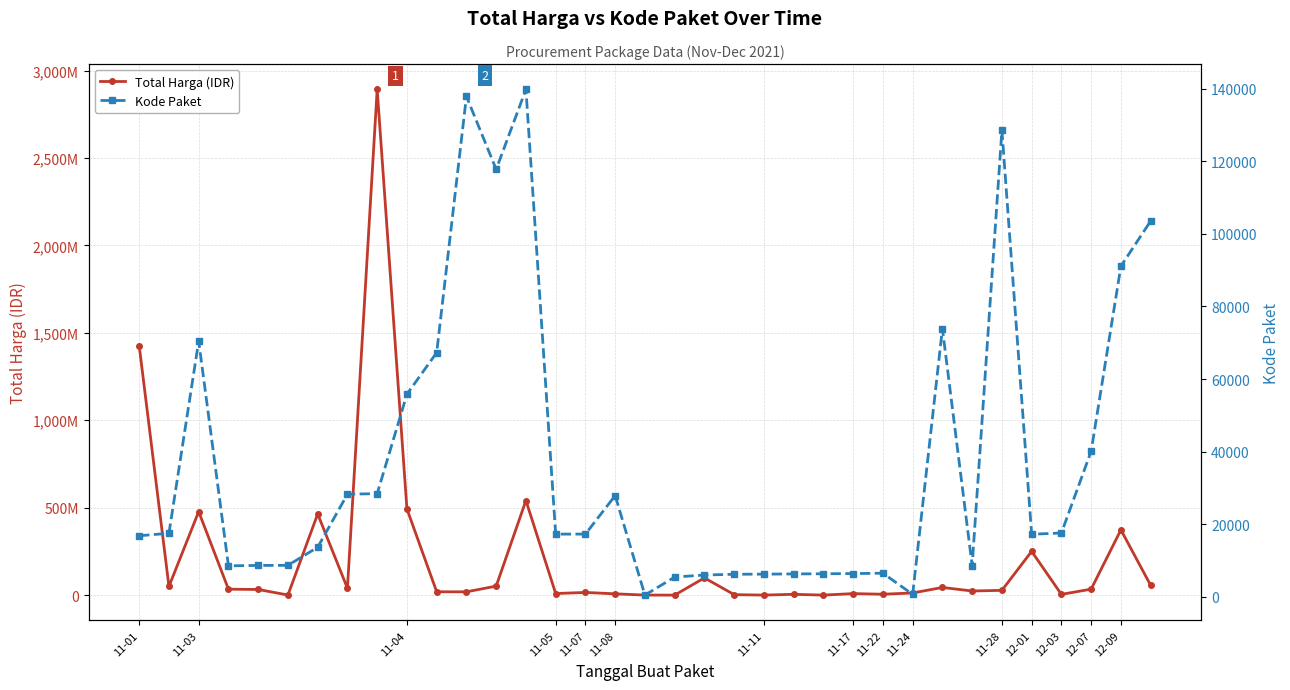

True or false: Kode Paket and Total Harga (IDR) intersect in this chart.

False